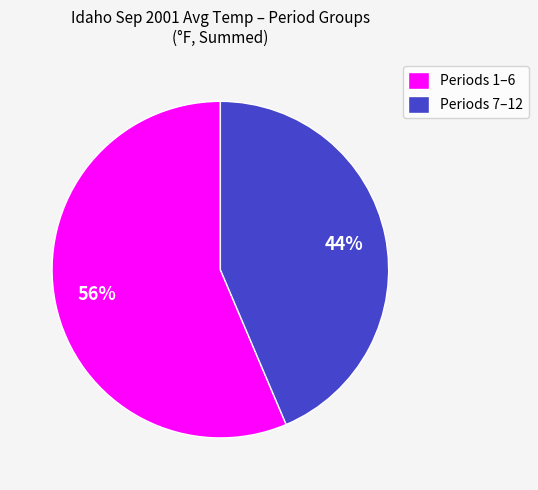

True or false: Periods 1–6 accounts for 56% of the total.

True